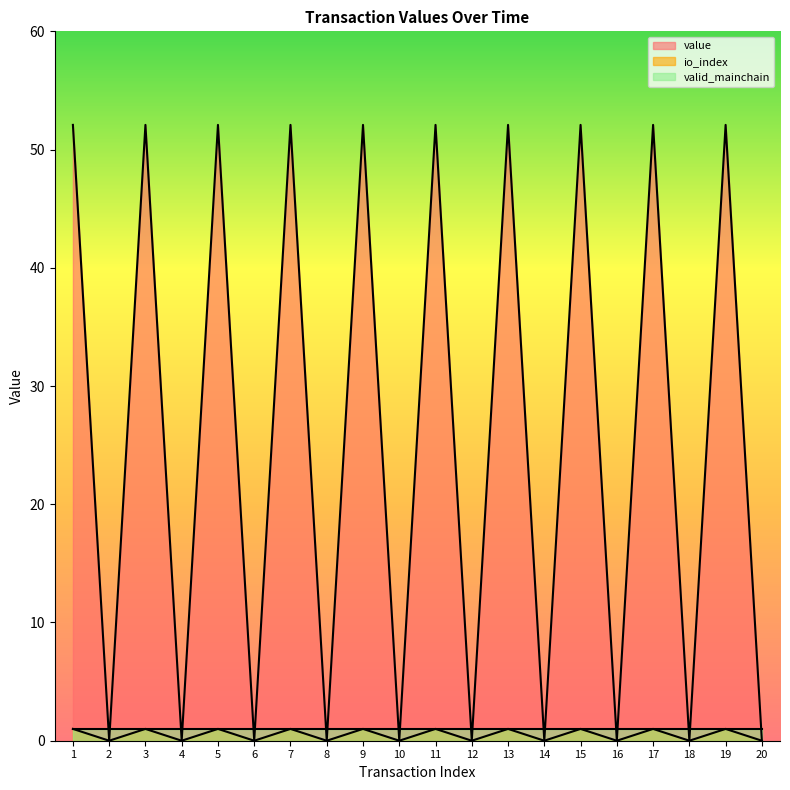

At which label is value closest to 26?

2